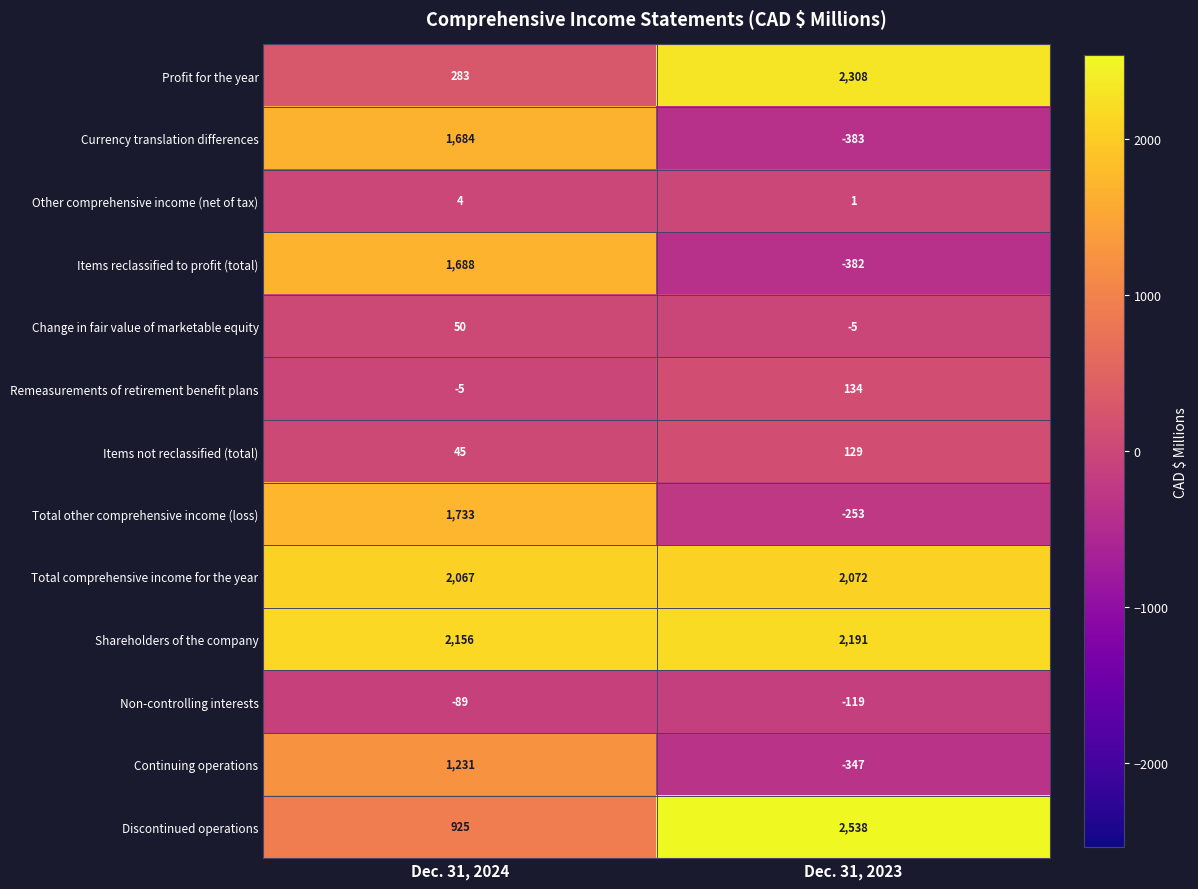

What is the difference between the maximum and minimum values in the Discontinued operations series?

1613